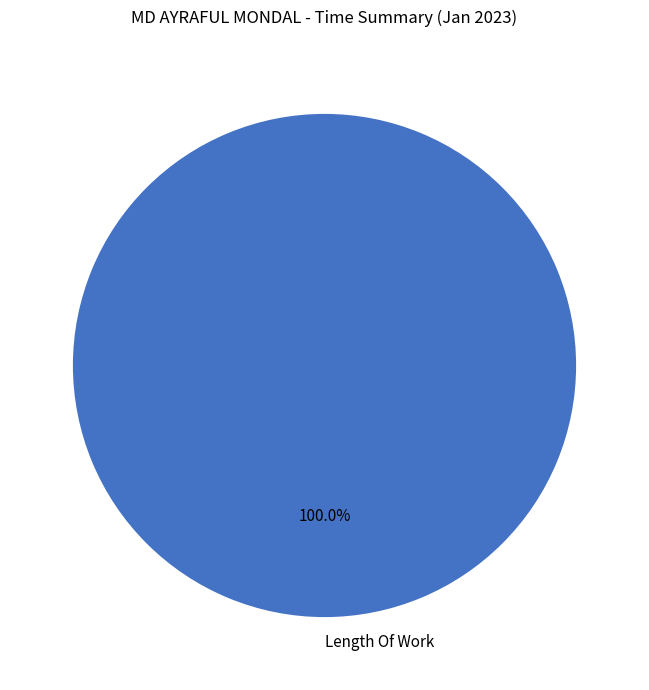

What percentage is the Length Of Work slice, to the nearest percent?

100%